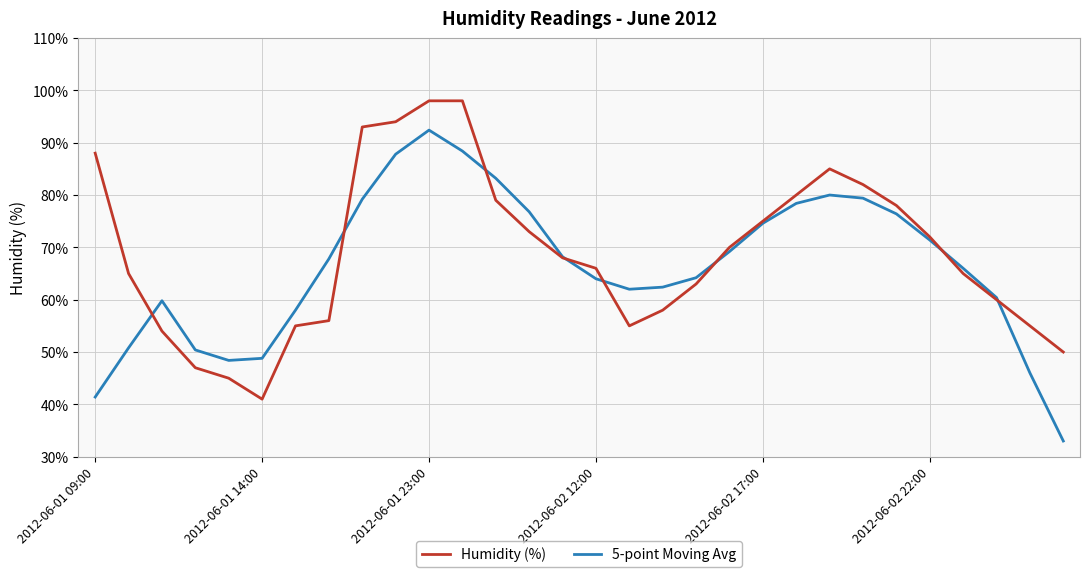

List the series in order of their peak value, lowest first.

5-point Moving Avg, Humidity (%)